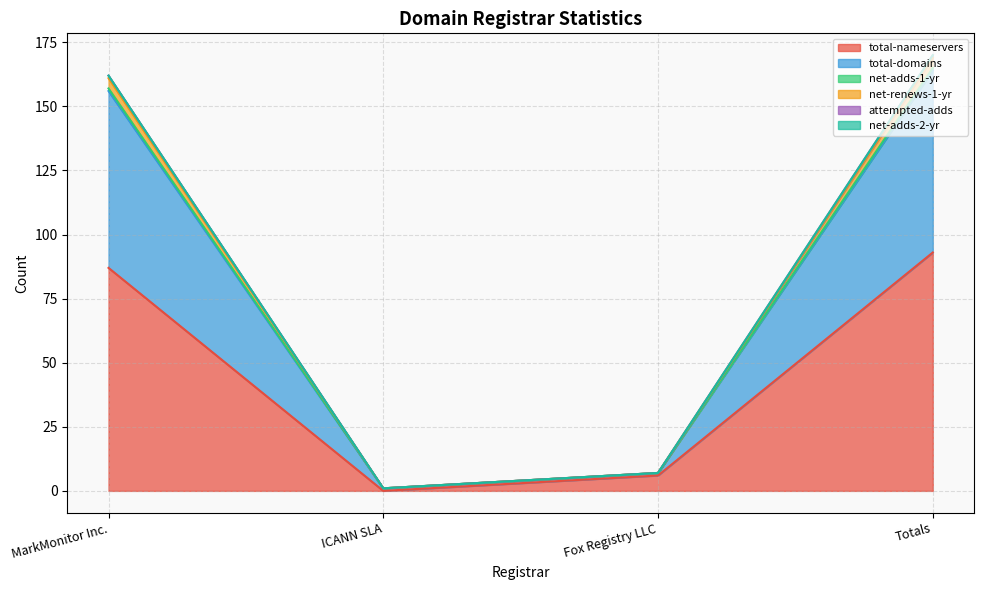

List the labels in order of total-domains value, largest first.

Totals, MarkMonitor Inc., Fox Registry LLC, ICANN SLA